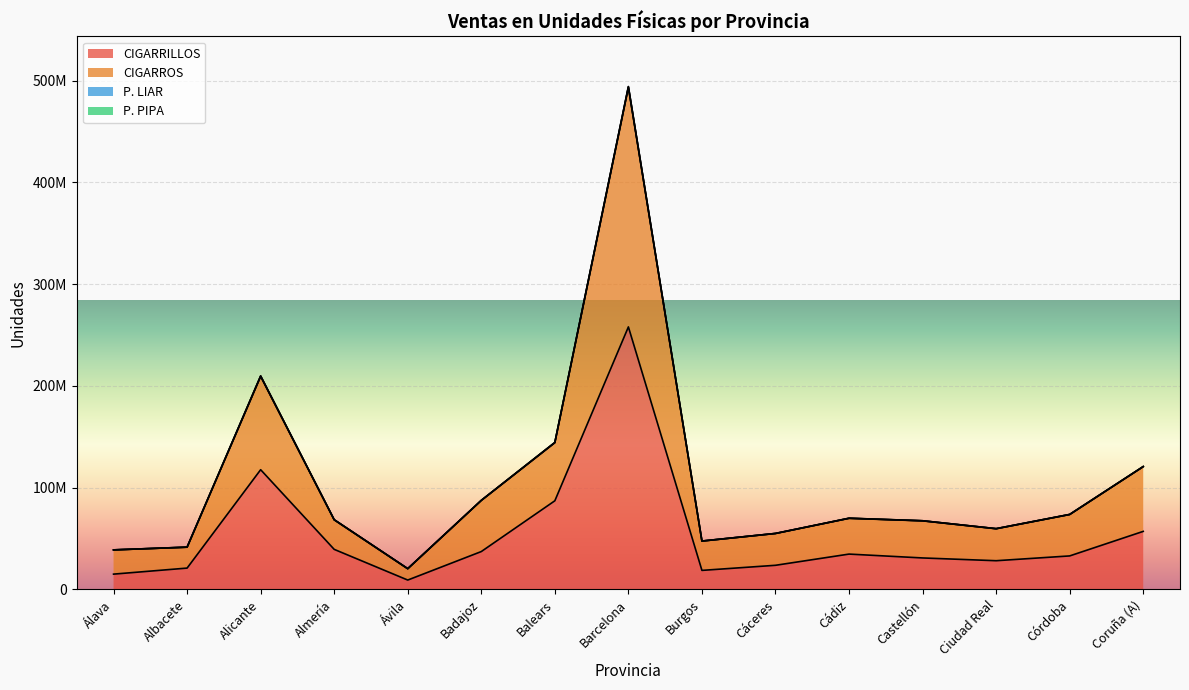

What is the lowest value of the CIGARRILLOS series?

9170327